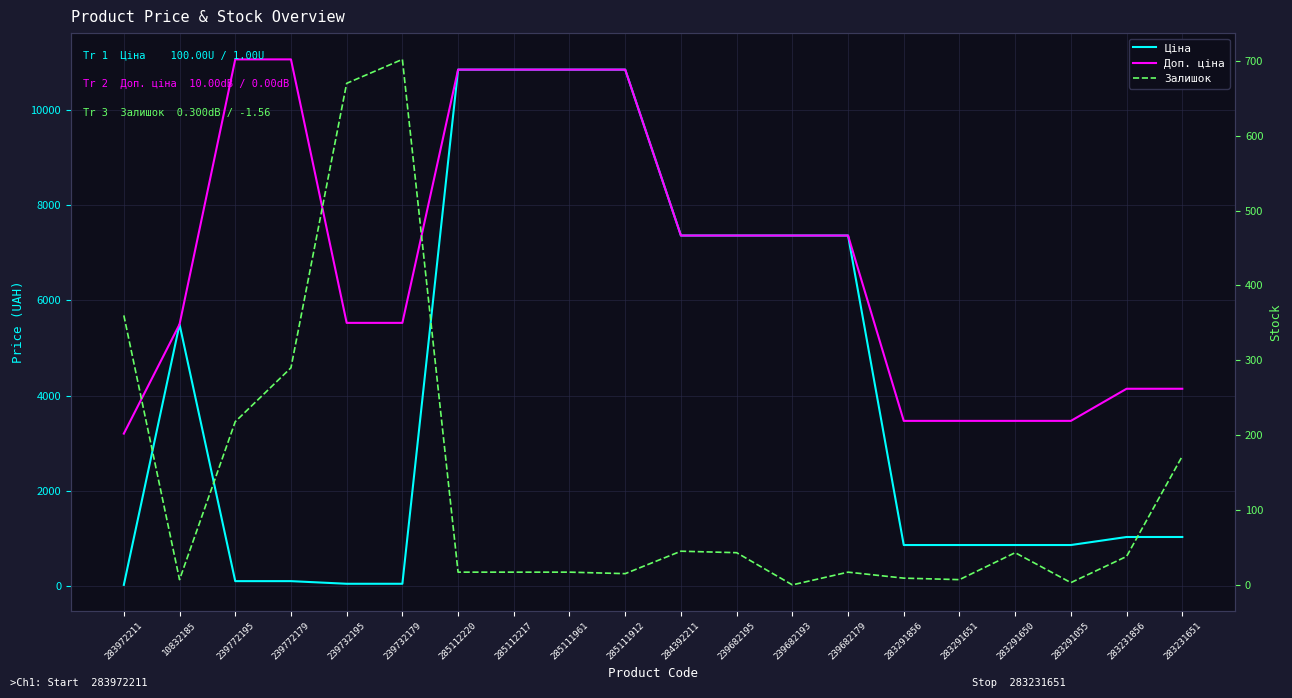

What is the greatest value displayed?

11055.0